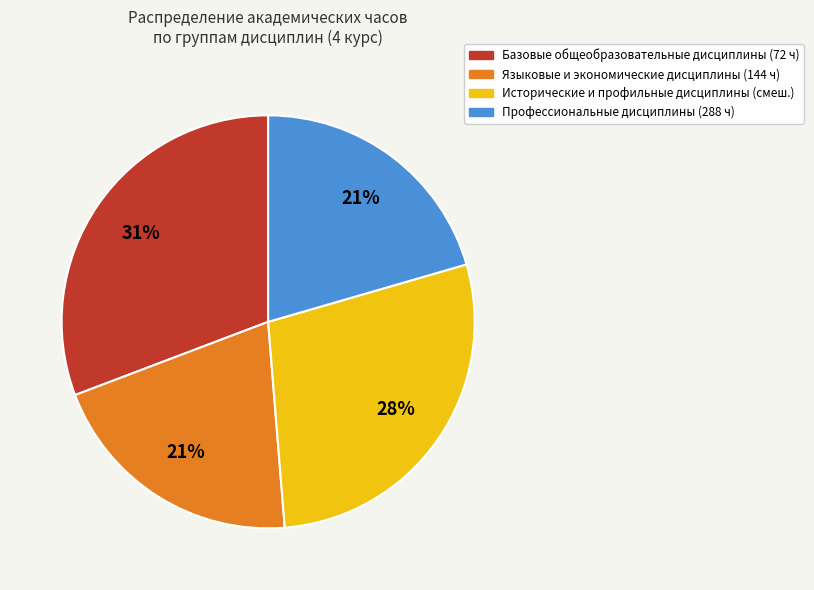

How many slices are in this pie chart?

4